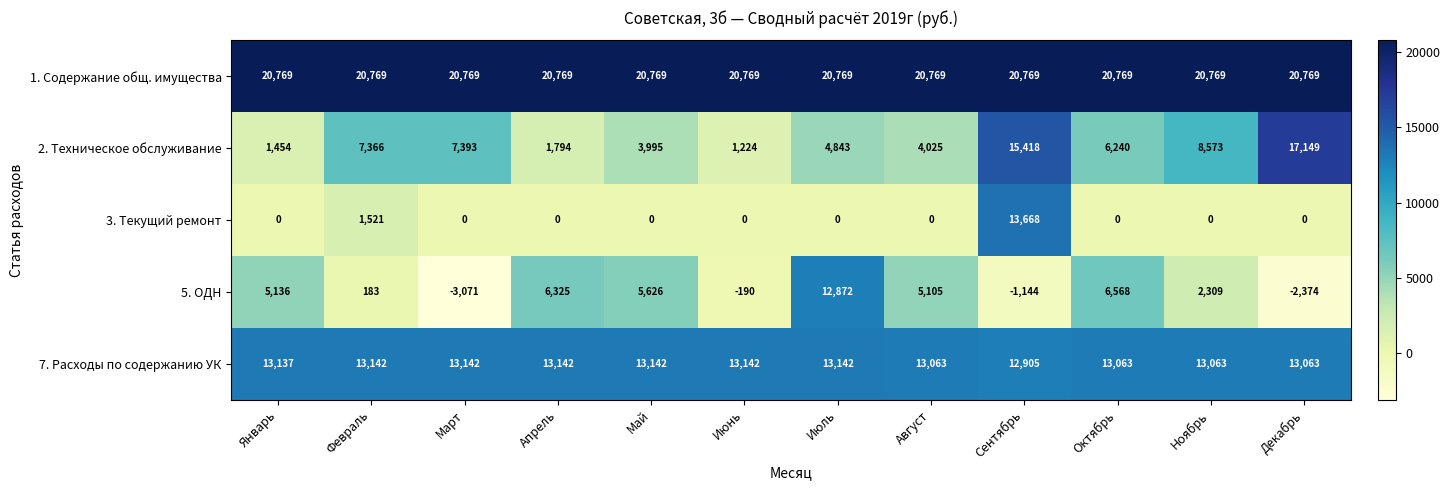

List the series in order of their peak value, highest first.

1. Содержание общ. имущества, 2. Техническое обслуживание, 3. Текущий ремонт, 7. Расходы по содержанию УК, 5. ОДН